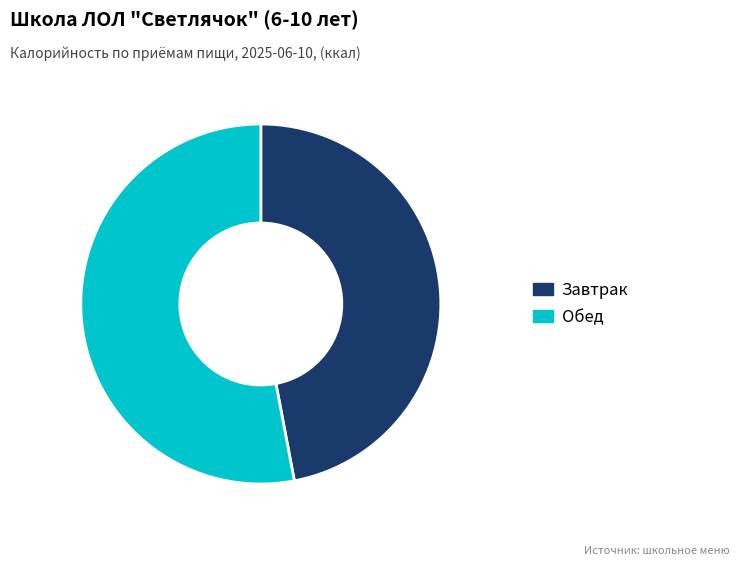

Is the sum of Завтрак and Обед greater than half?

Yes